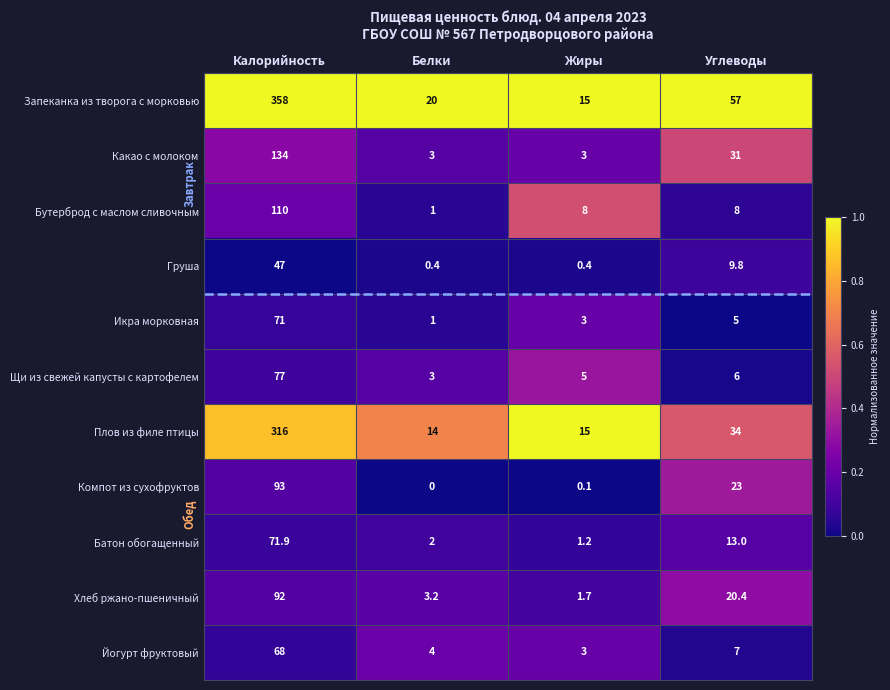

Which category has the lowest value across all series?

Белки